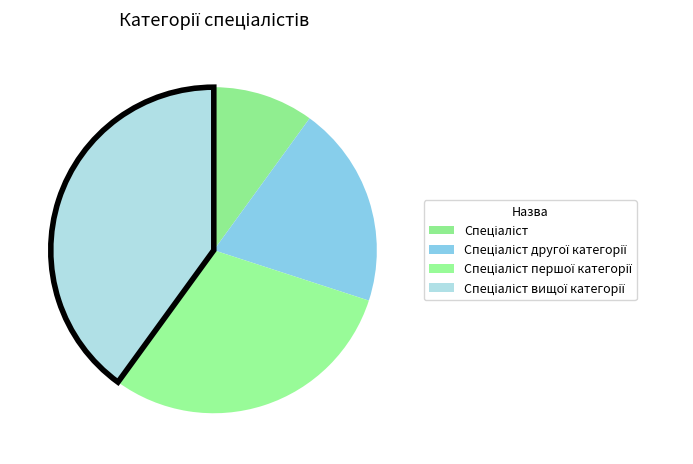

Is there any slice that represents more than half of the pie?

No